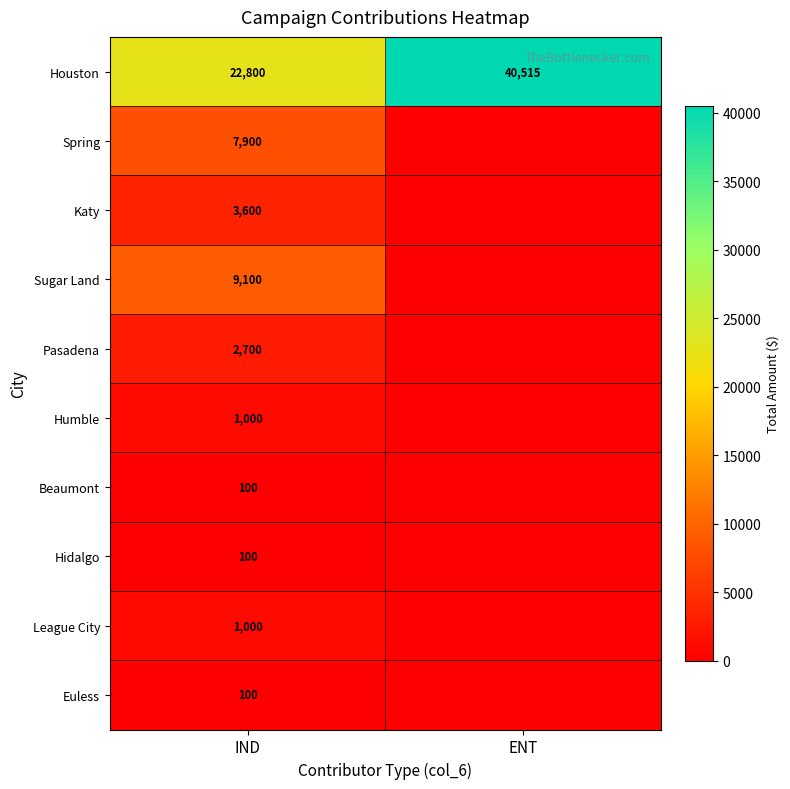

Is it true that Euless equals 100 at IND?

True